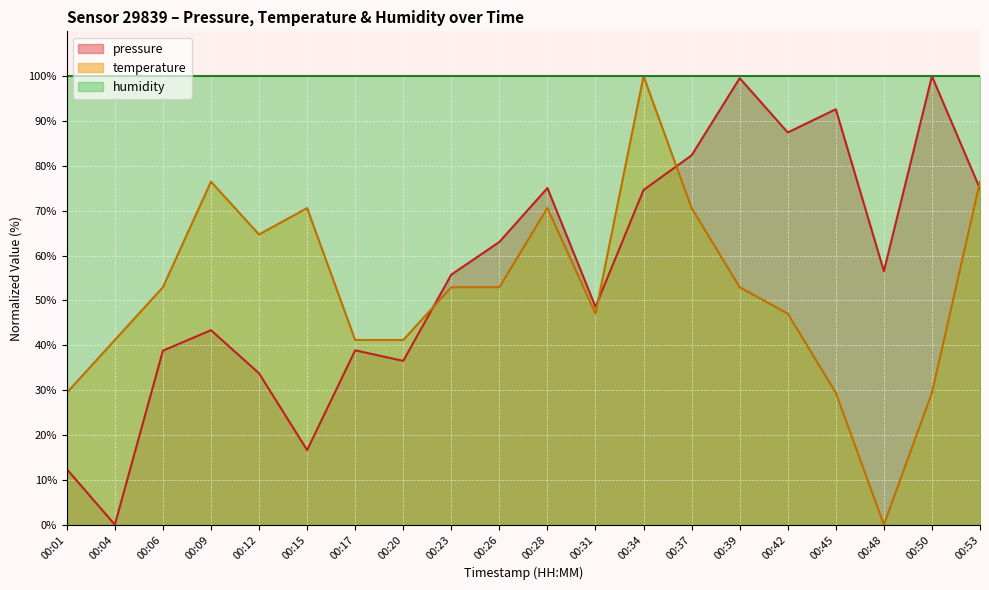

At 00:09, list the series in order from smallest to largest.

pressure, temperature, humidity